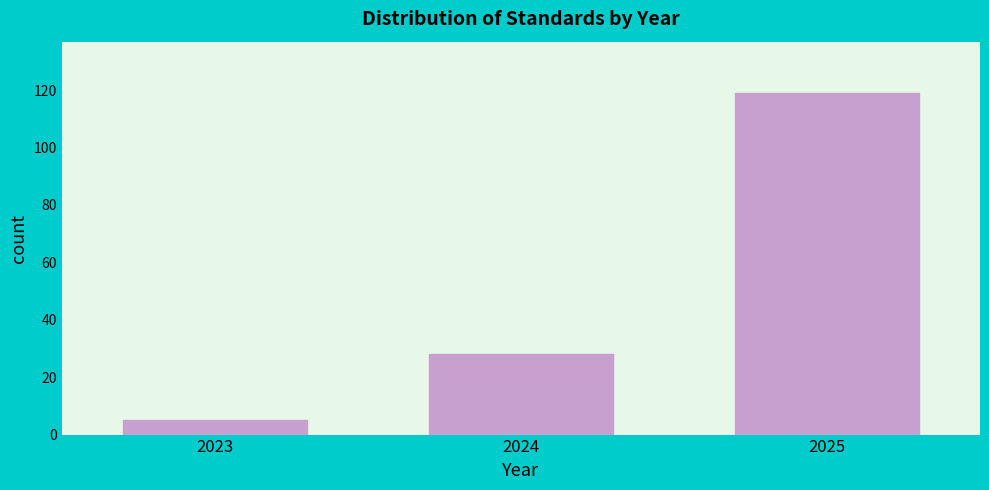

Reading left to right, extract all data points from this chart.

5	28	119